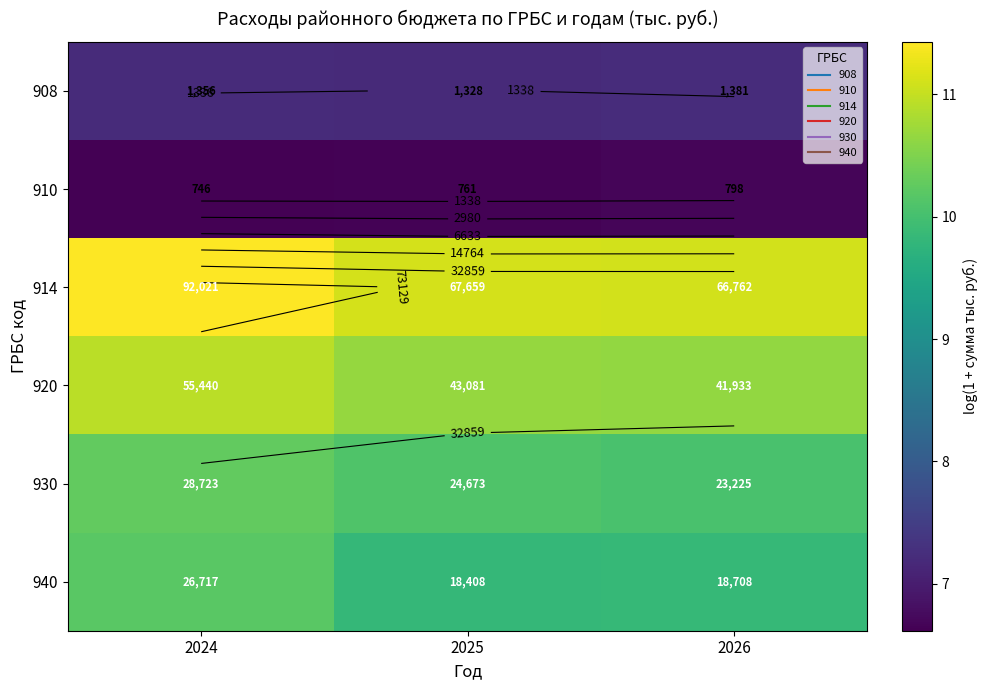

What is the average value of the 914 series?

11.2